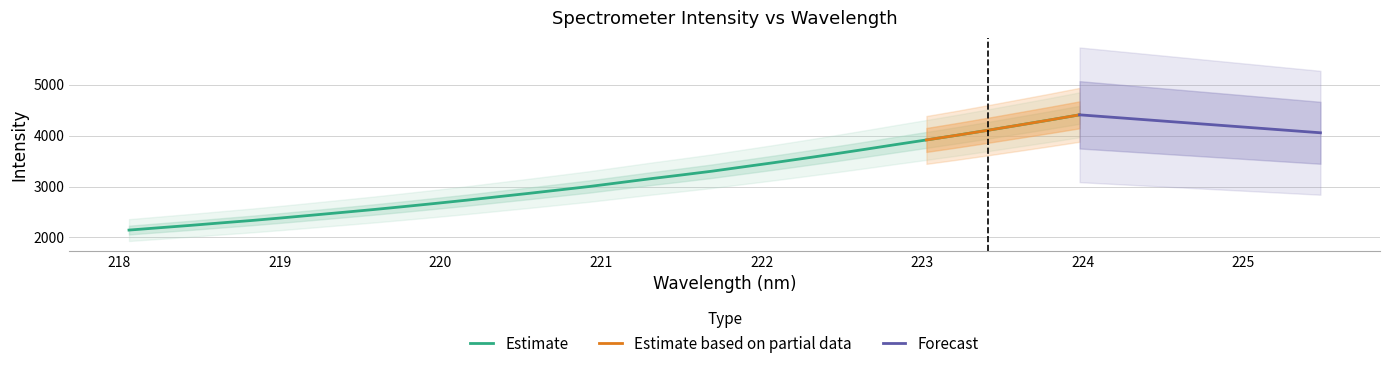

What is the maximum value shown in the chart?

4408.5